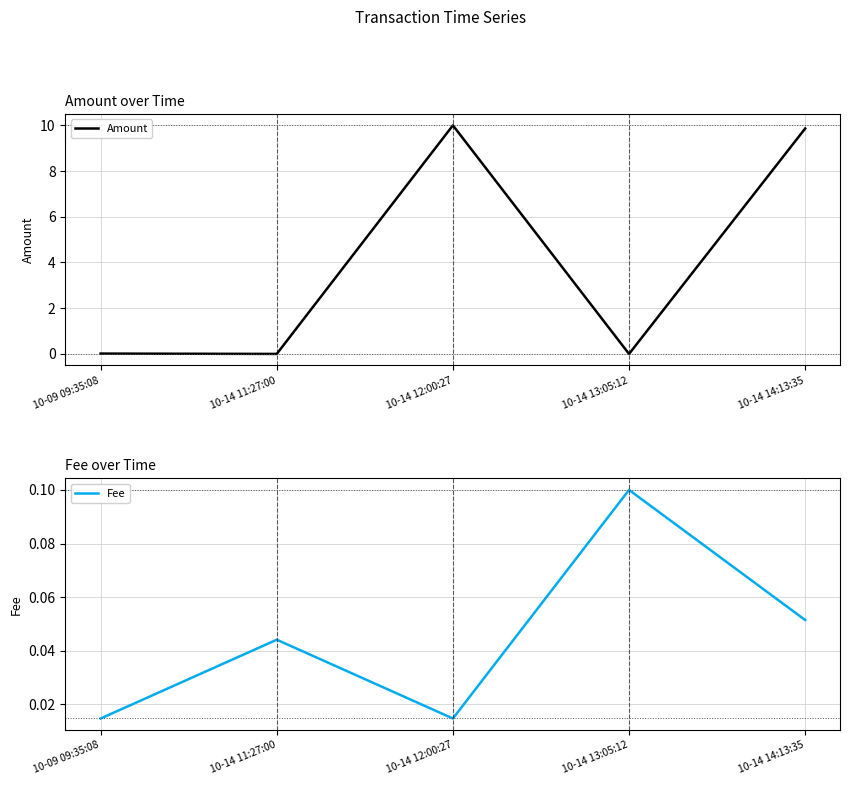

Does the chart have visible grid lines?

Yes